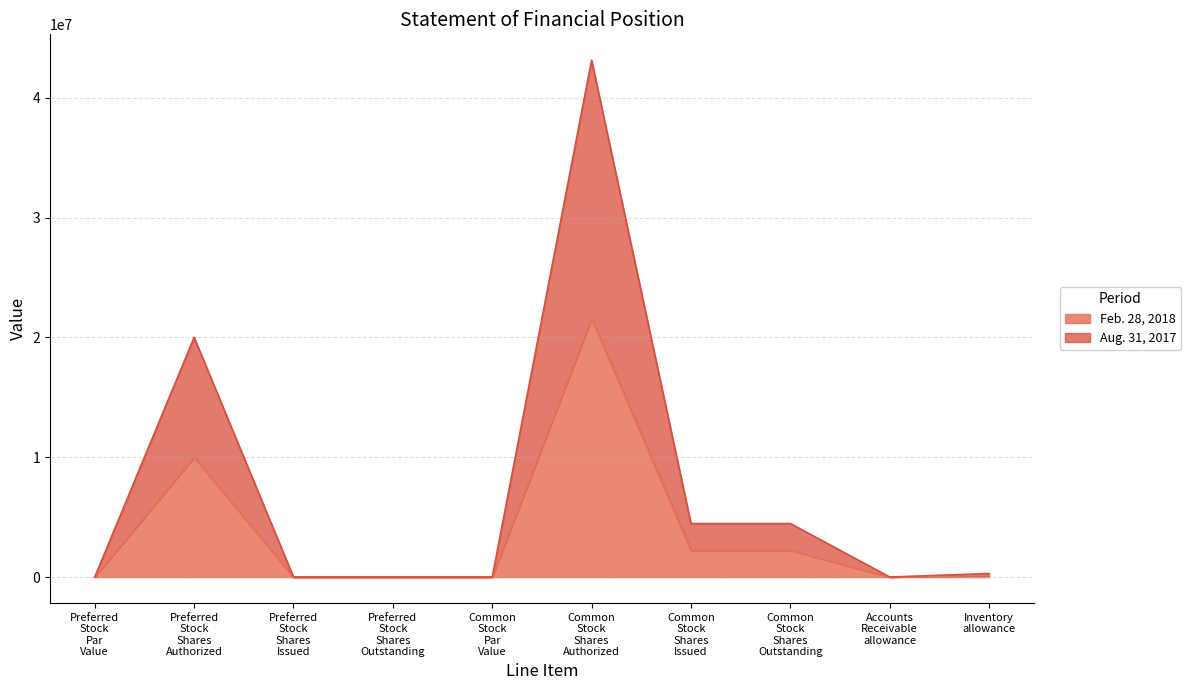

Which series changed the most between Common Stock Shares Authorized and Common Stock Shares Outstanding?

Aug. 31, 2017